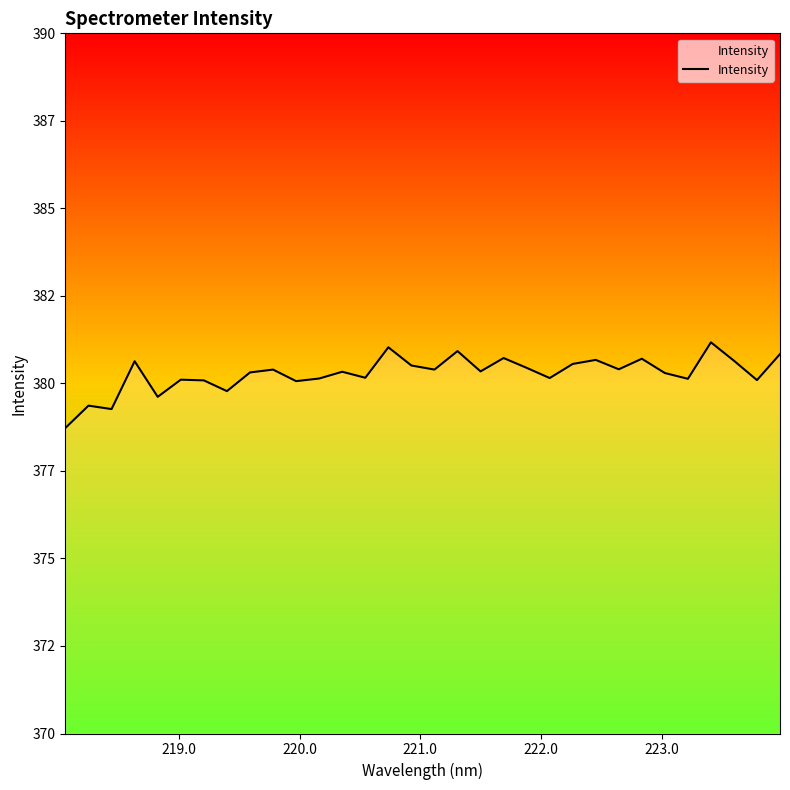

True or false: the data has more than 1 interior local peaks.

True